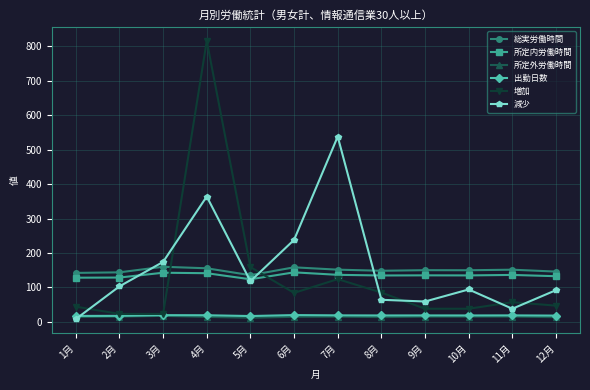

Count the number of data series in this chart.

6